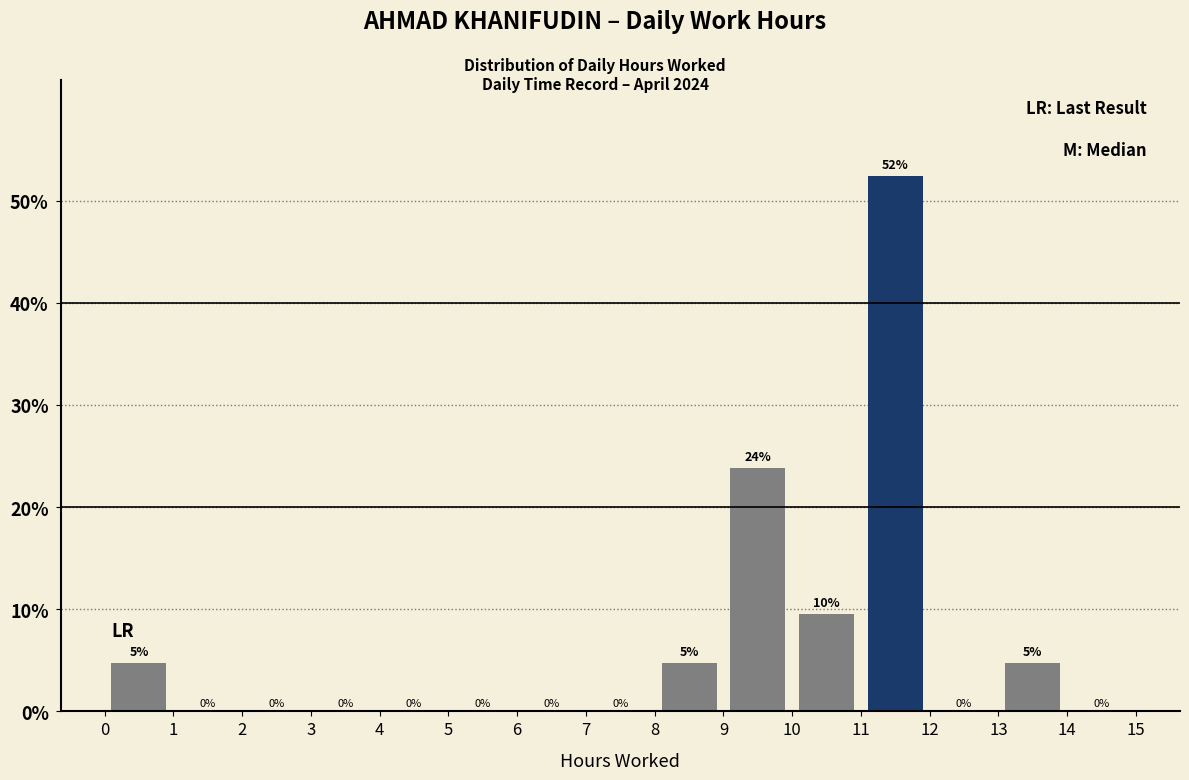

Which range on the x-axis has the tallest bar?

11 to 12